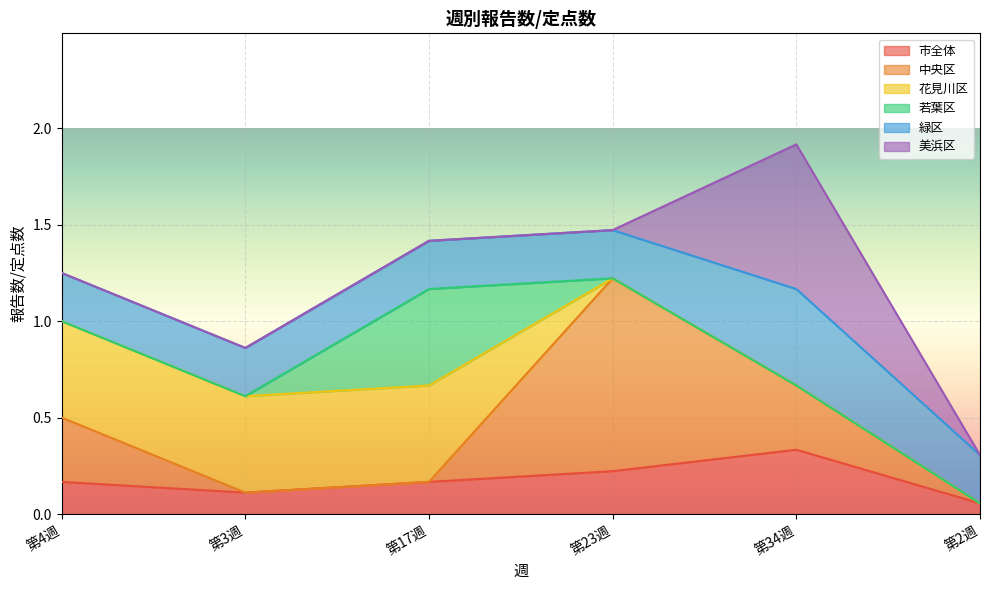

What value does the 市全体 series have at 第34週?

0.3